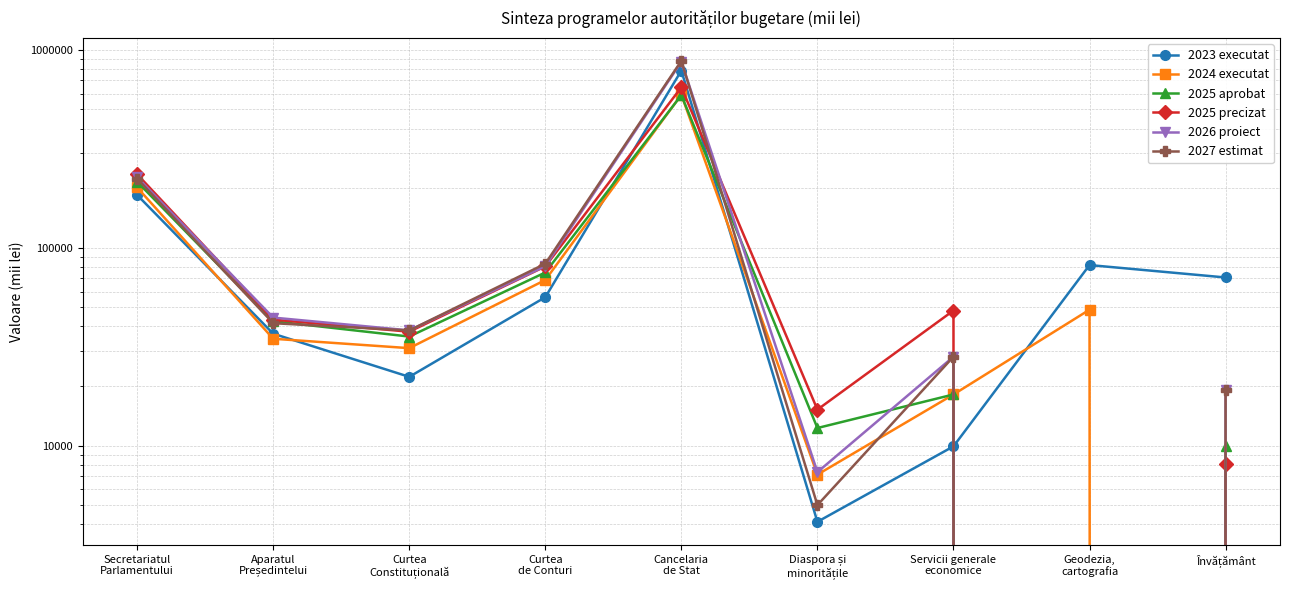

What is the difference between the highest and lowest values at Învățământ?

70684.0